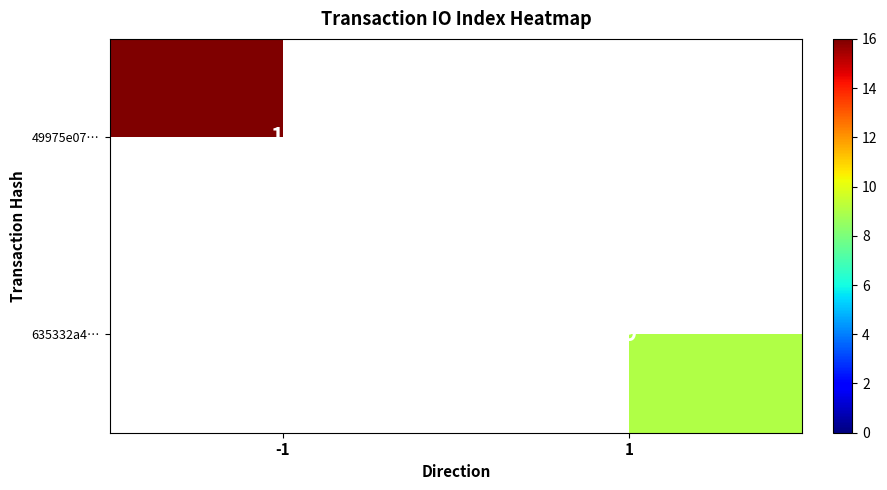

The 49975e07… series shows 8 at -1. True or false?

False